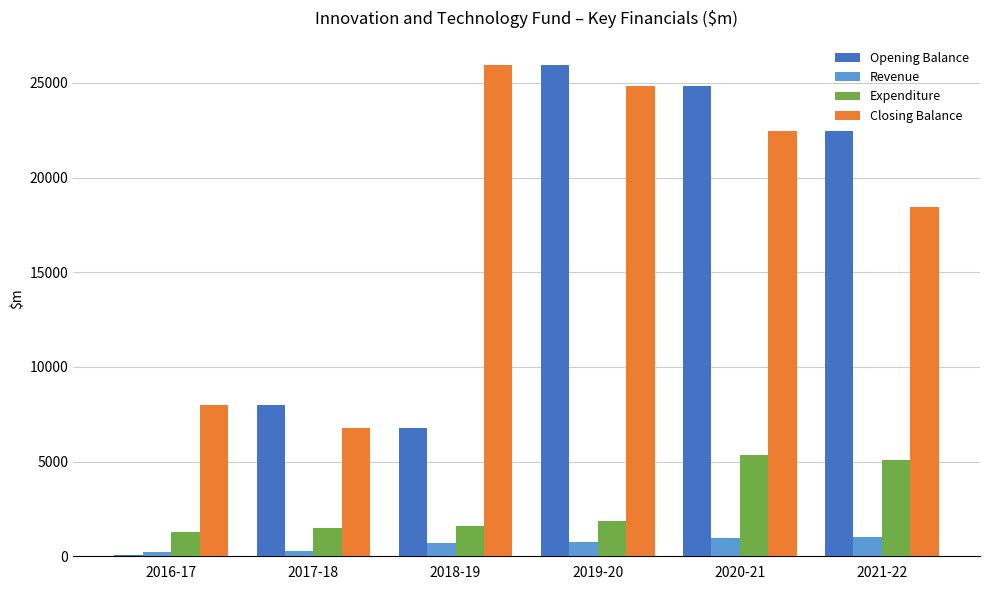

At which label is Closing Balance closest to 16367?

2021-22